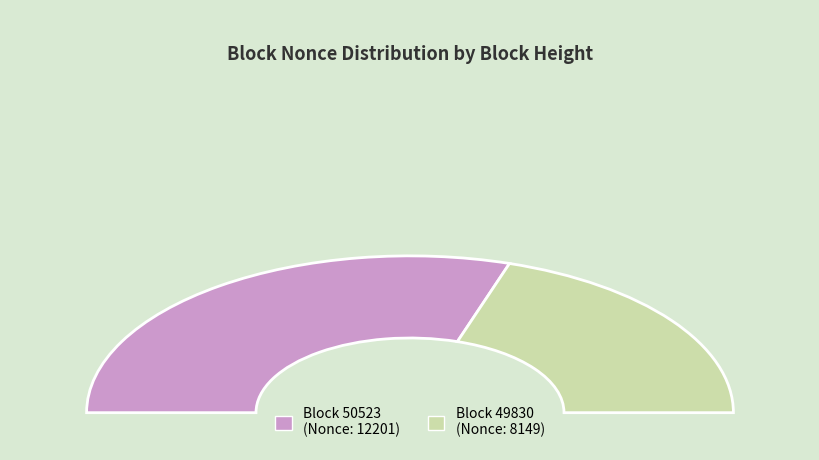

To the nearest percent, what is the difference between the largest and smallest slice percentages?

20%